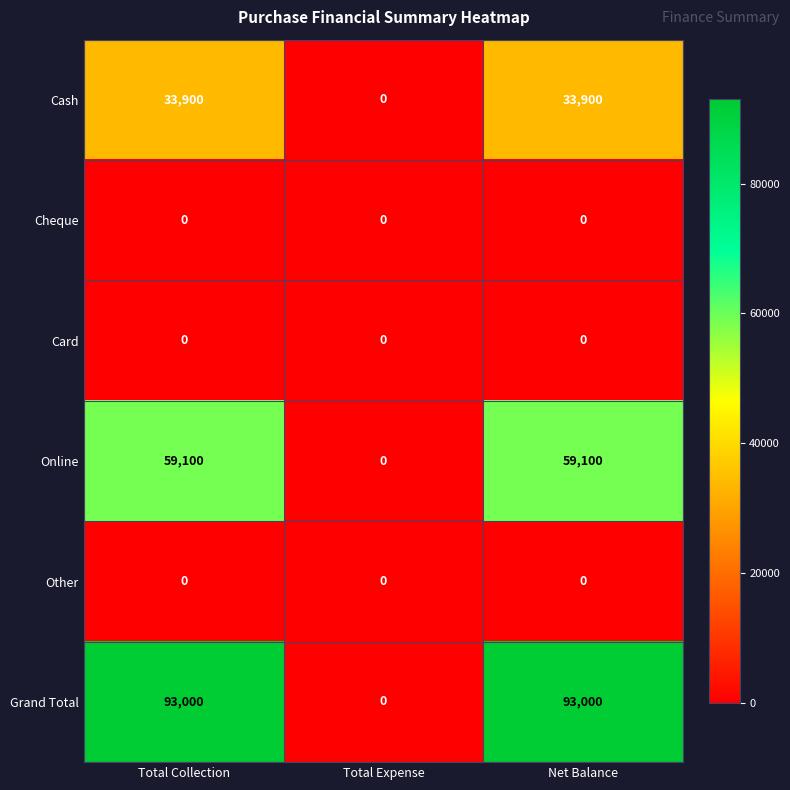

Reading right to left, extract all data points from this chart.

Cash: 33900	0	33900
Cheque: 0	0	0
Card: 0	0	0
Online: 59100	0	59100
Other: 0	0	0
Grand Total: 93000	0	93000